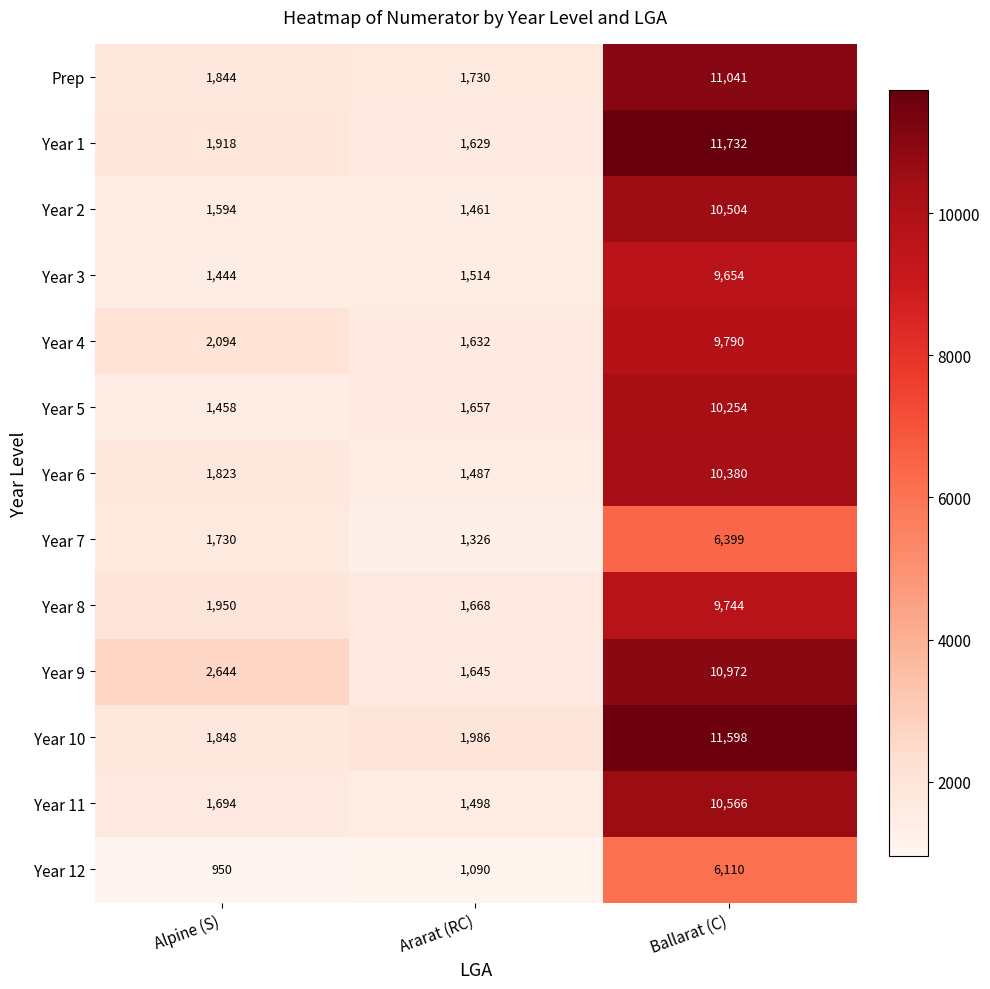

Where is Year 3 nearest to the value 5549?

Ararat (RC)